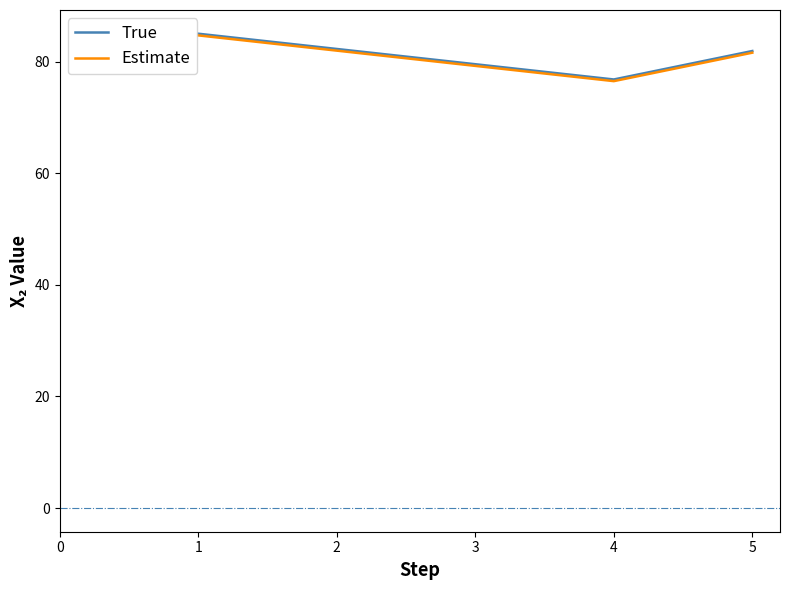

Is the value of Estimate at 5 greater than the value of True at 1?

No